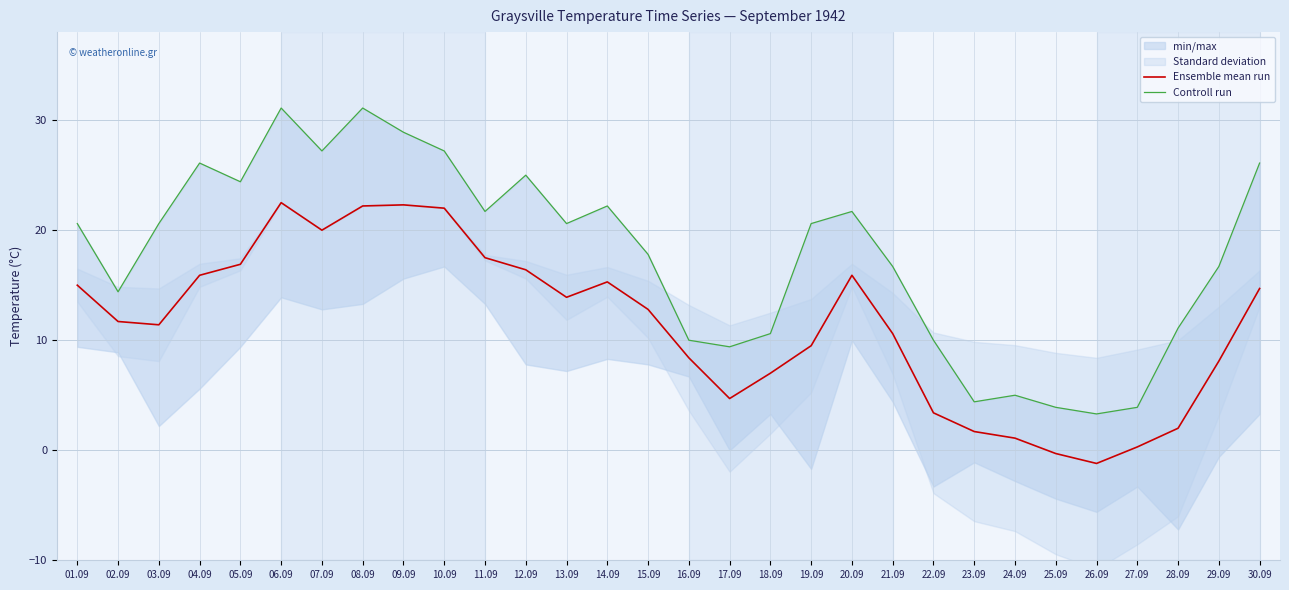

The value of Ensemble mean run at 07.09 is 20.0. True or false?

True